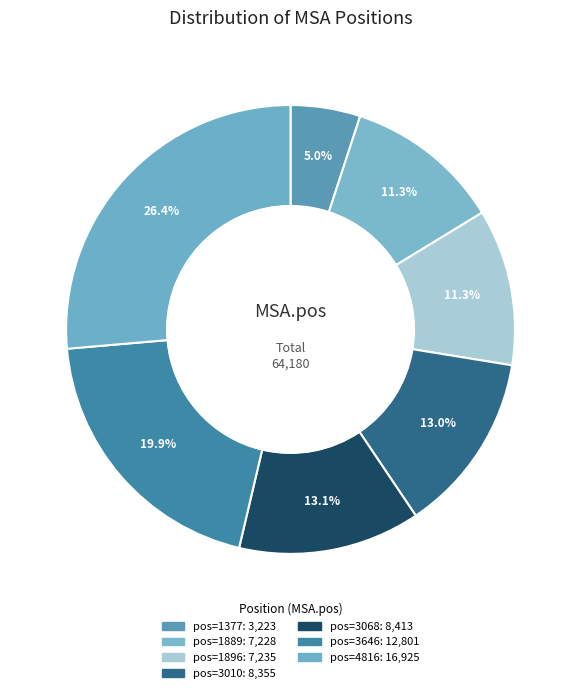

Count the number of slices in the pie.

7